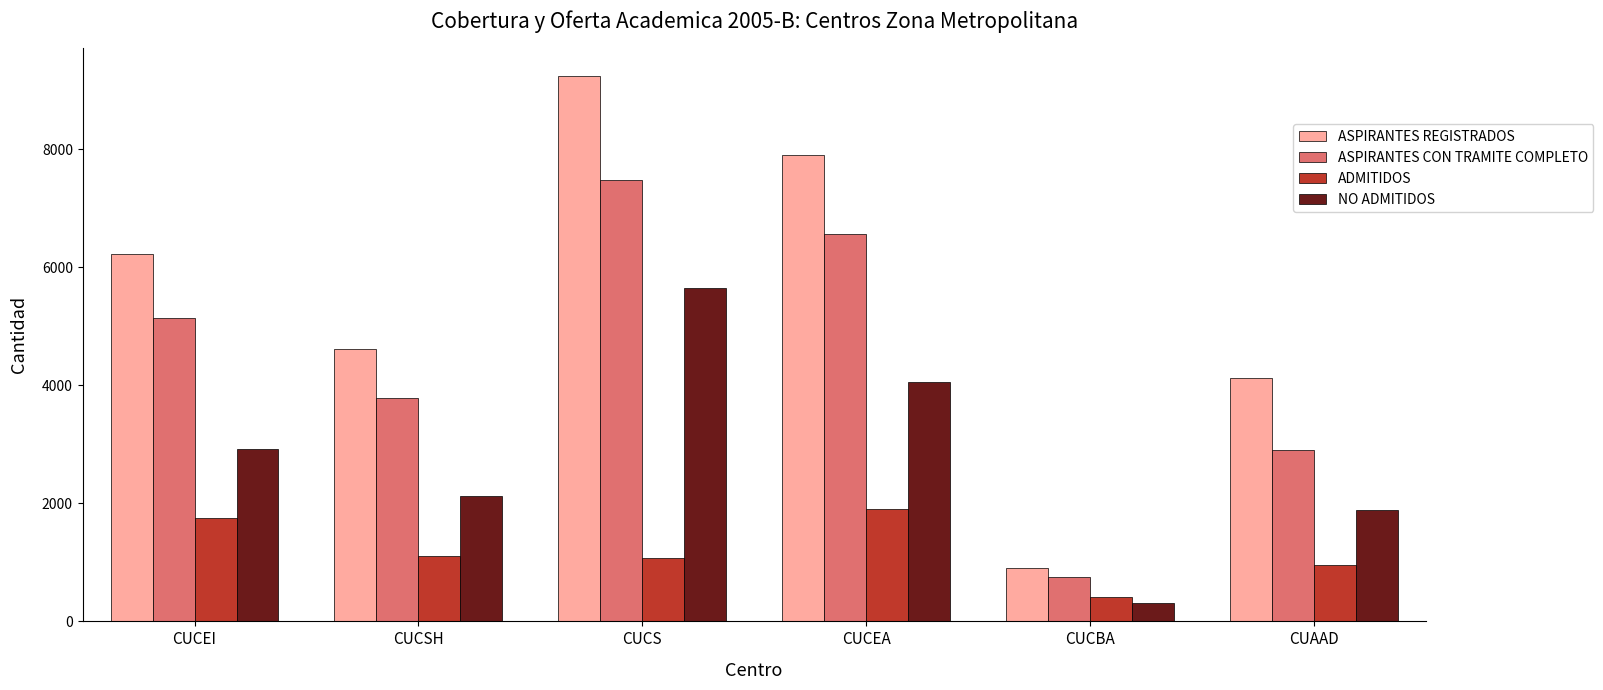

List the labels in order of ASPIRANTES CON TRAMITE COMPLETO value, largest first.

CUCS, CUCEA, CUCEI, CUCSH, CUAAD, CUCBA